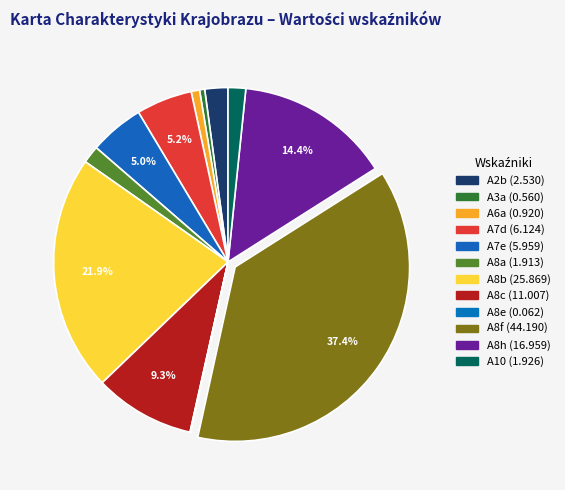

How many slices are in this pie chart?

12